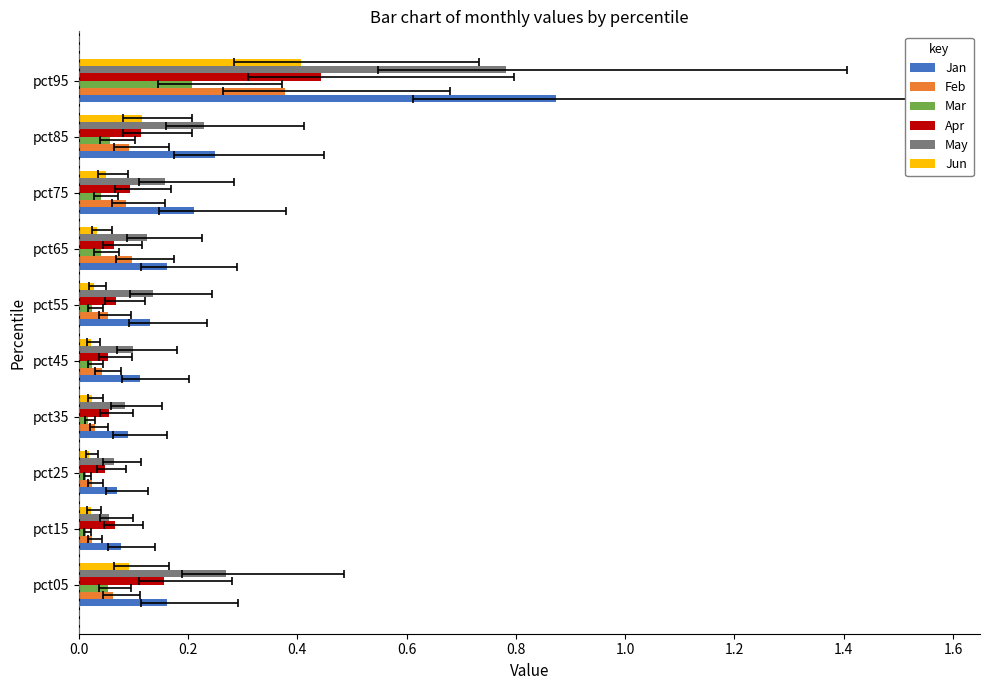

What is the difference between the maximum and minimum values in the May series?

0.7